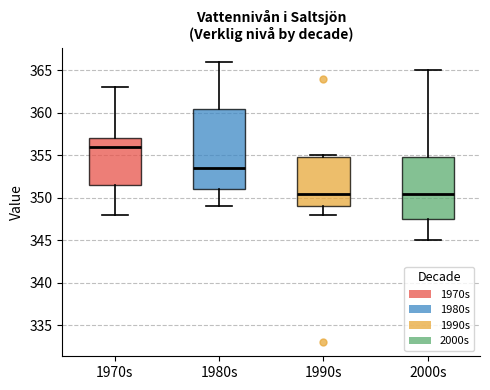

Where is the lower edge of the box for 1970s on the y-axis? The values are not printed on the chart, so give them approximately, as read against the axis.

351.5